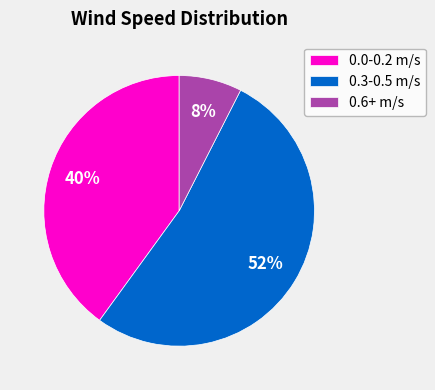

Does 0.6+ m/s account for over 50% of the chart?

No